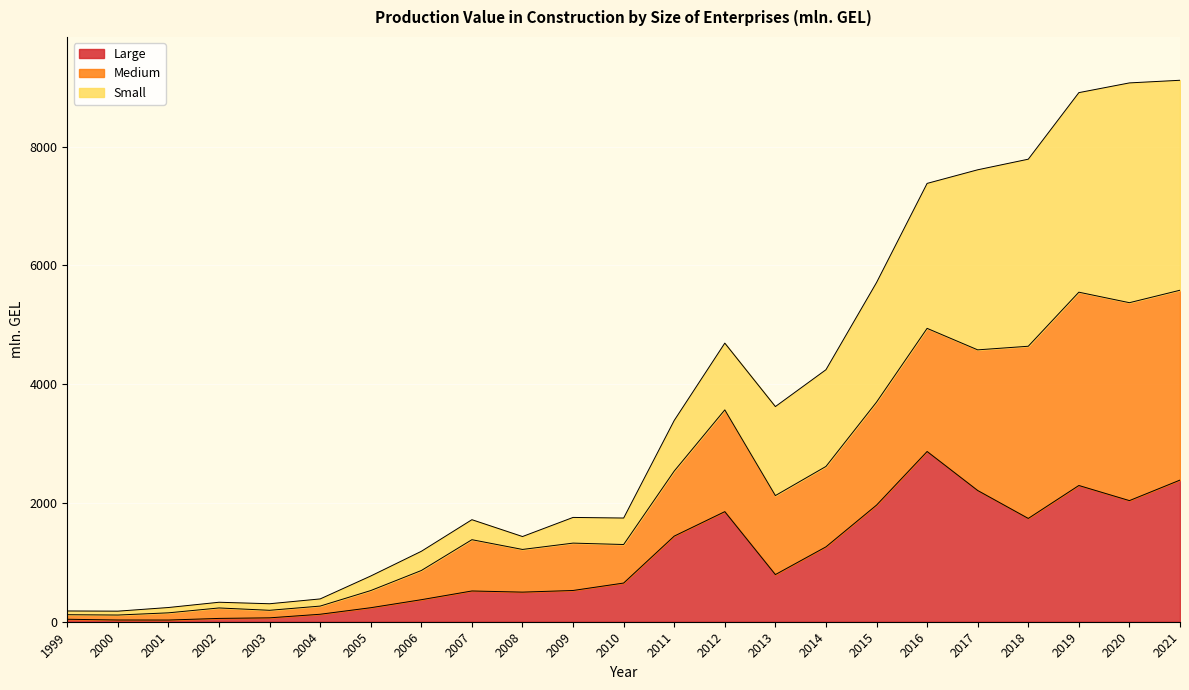

In Medium, how many points are lower than both neighbors (excluding endpoints)?

5